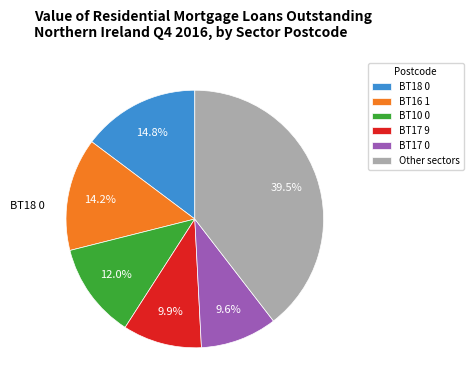

The BT10 0 slice represents 1% of the pie. True or false?

False